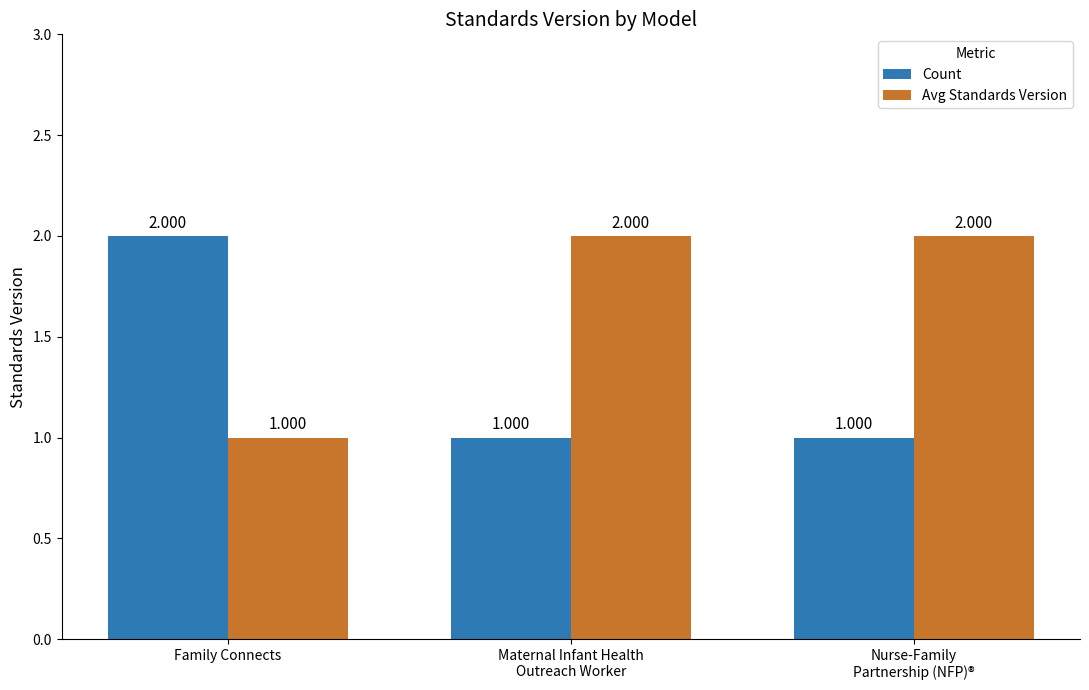

Where is Avg Standards Version nearest to the value 1?

Family Connects